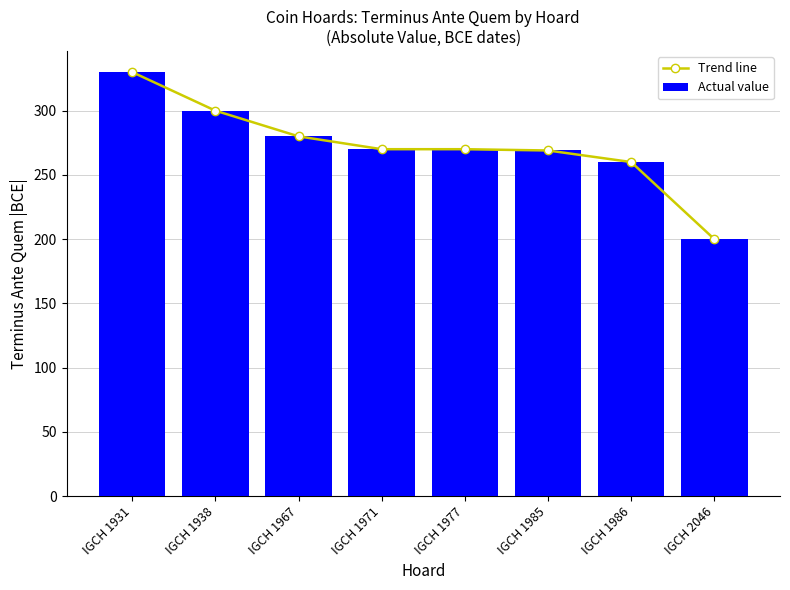

What is the difference between the maximum and minimum values in the Actual value series?

130